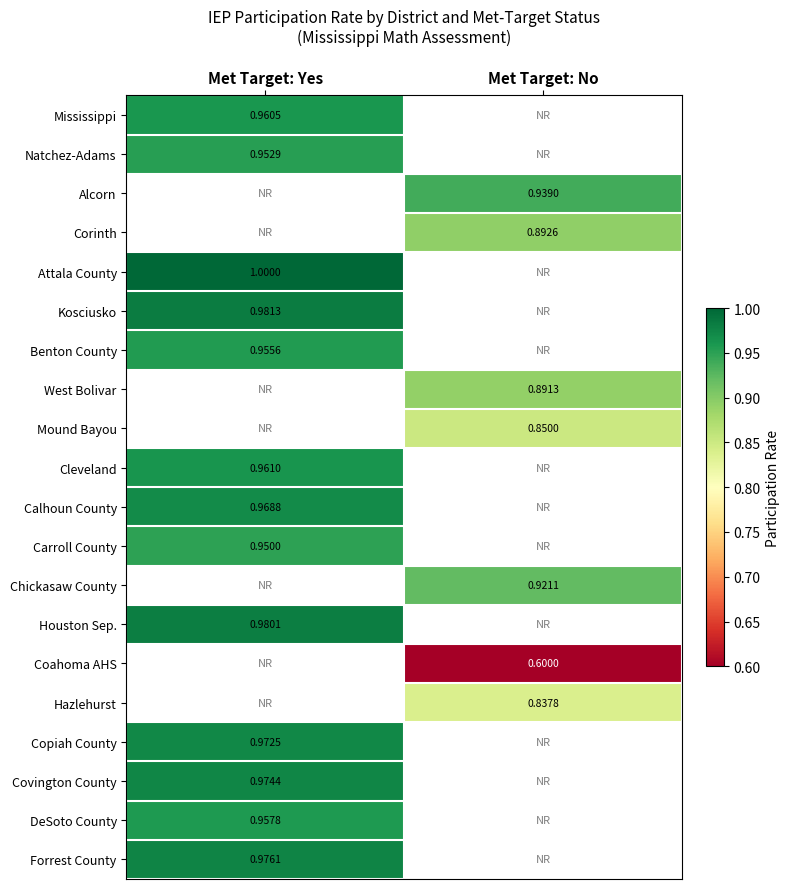

Which category has the lowest value across all series?

Met Target: No